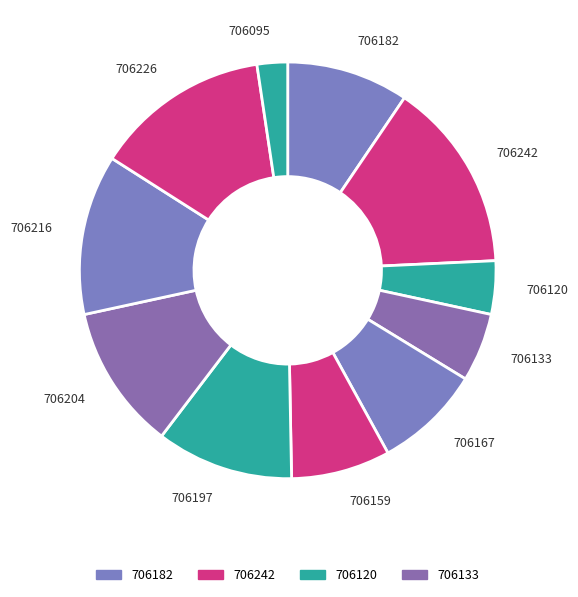

Which has a higher value, 706159 or 706204?

706204